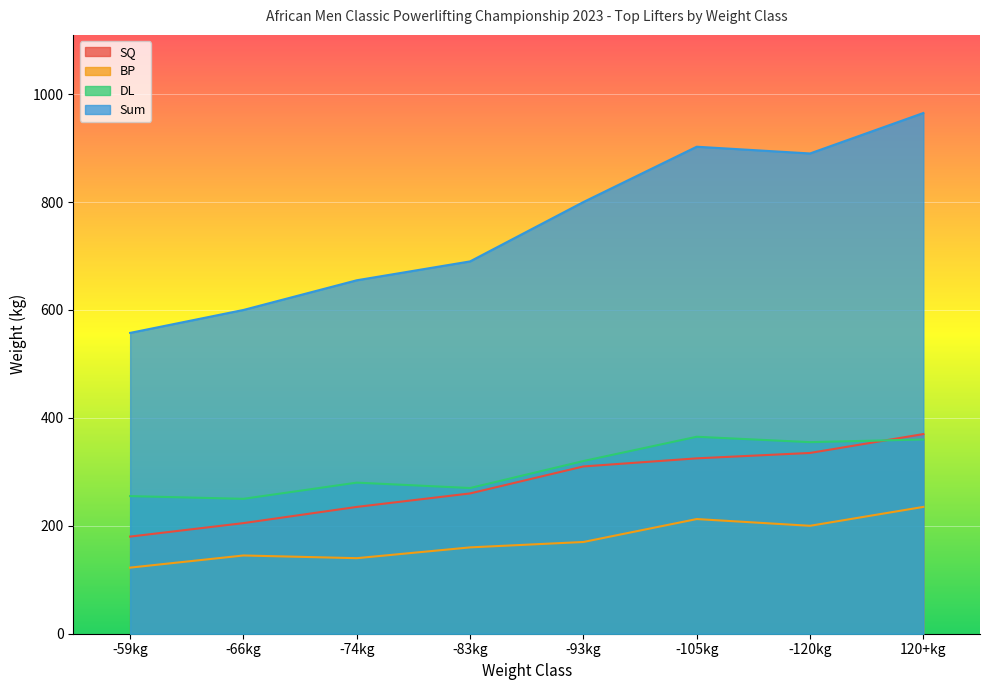

The SQ series shows 180.0 at -59kg. True or false?

True